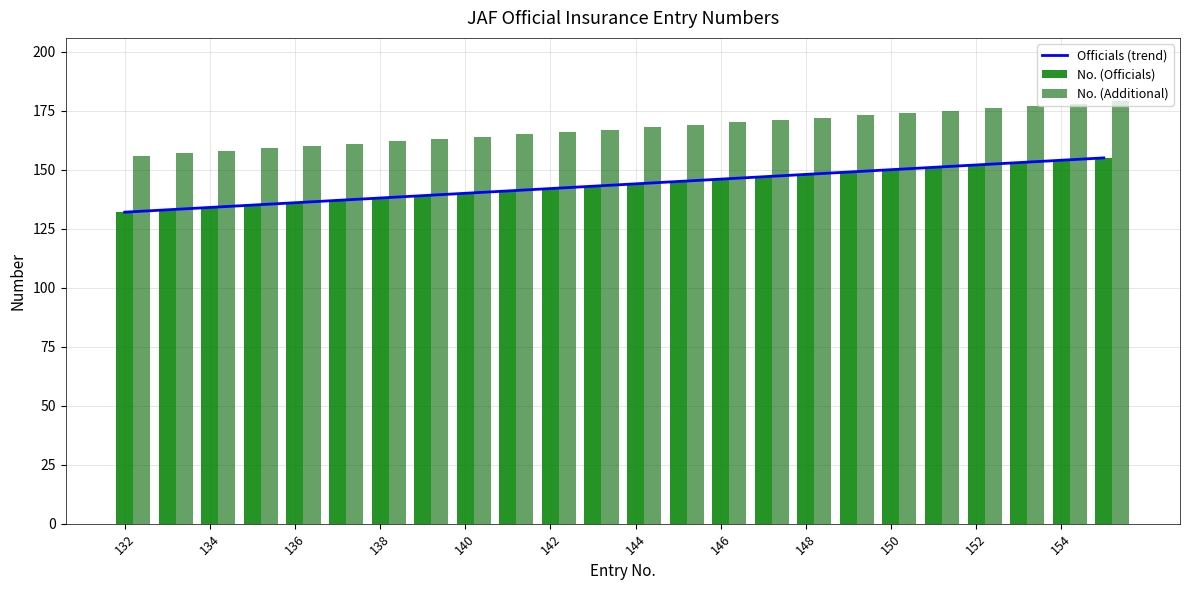

Is it true that Officials (trend) equals 150 at 150?

True